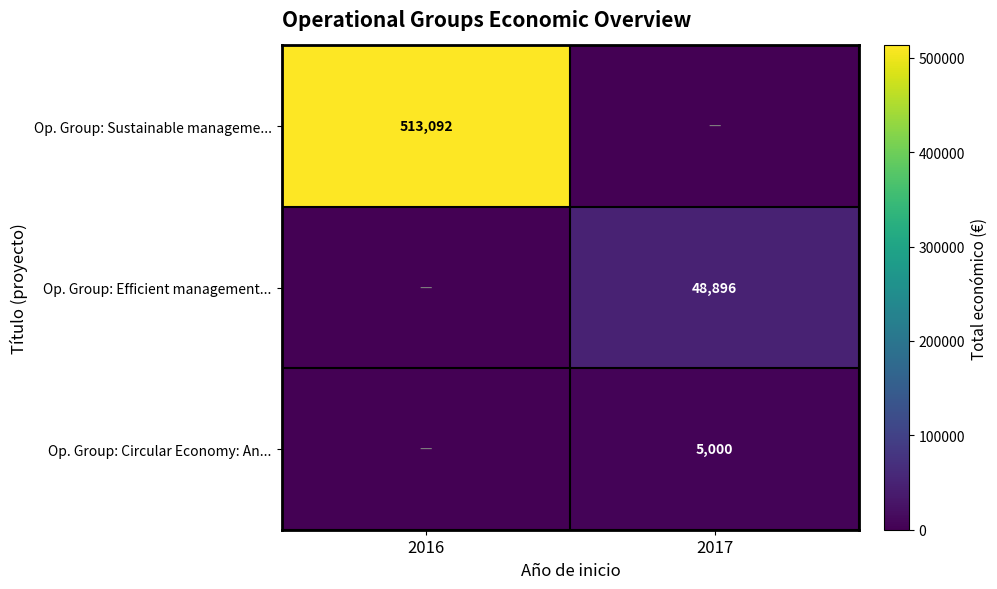

Is the value of Op. Group: Circular Economy: An... at 2017 greater than the value of Op. Group: Sustainable manageme... at 2016?

No